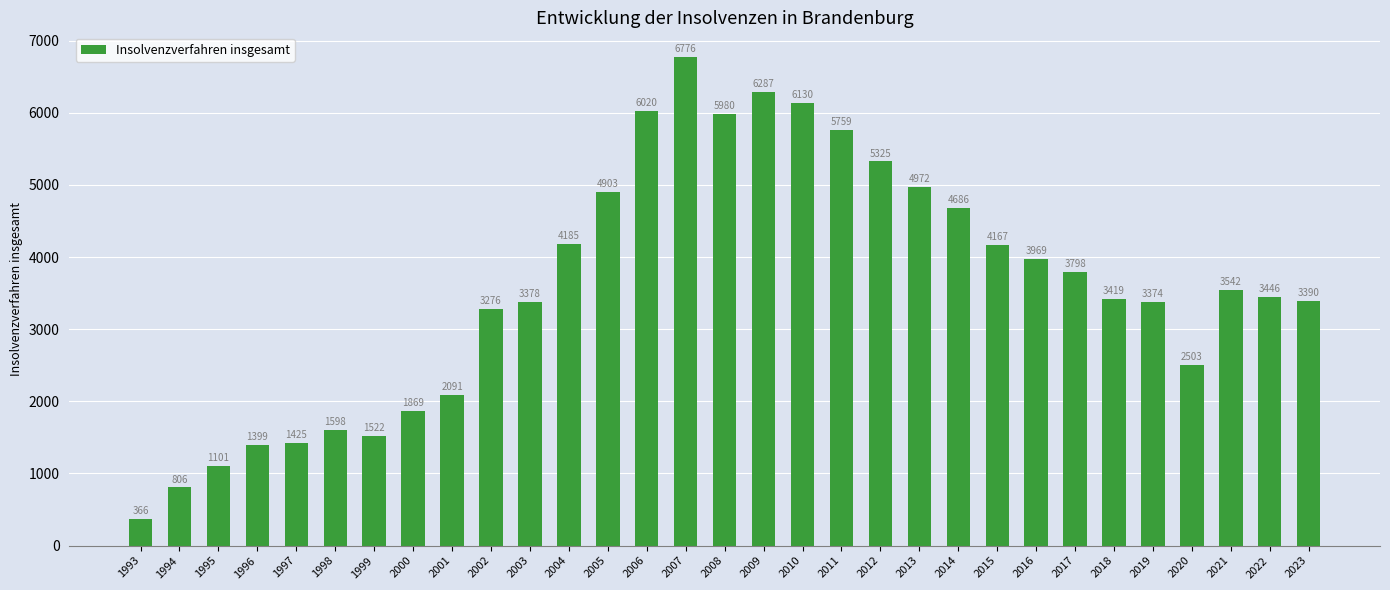

True or false: the data shows 366 at 1993.

True